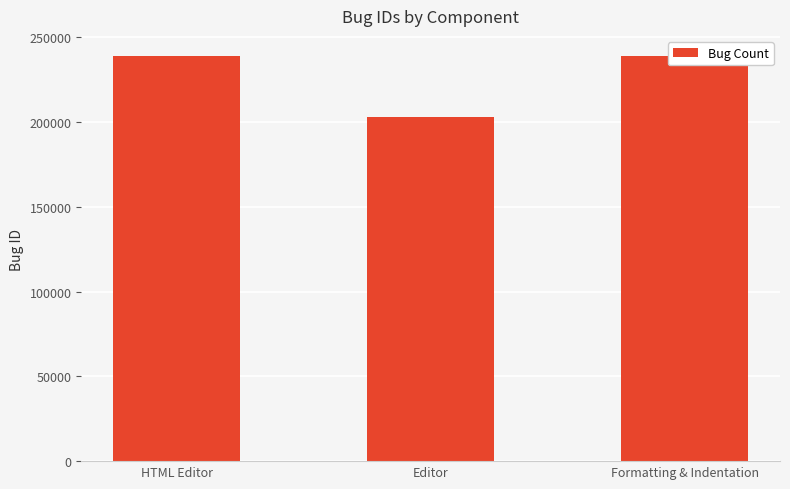

What position from the left is Editor?

2